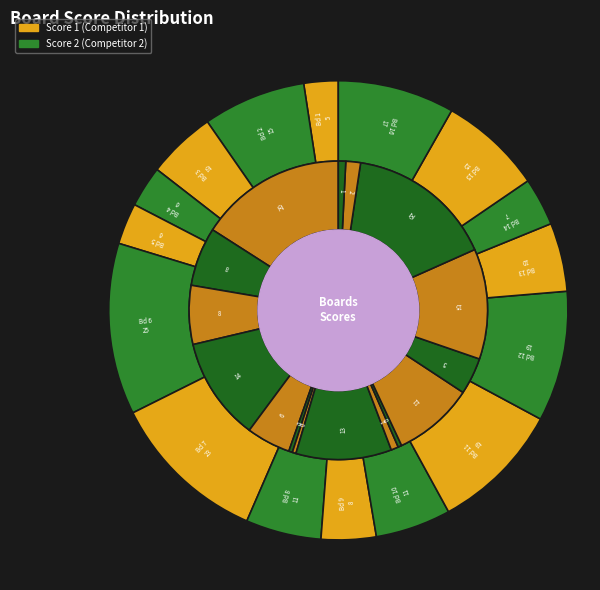

What is the largest slice in the pie chart?

6